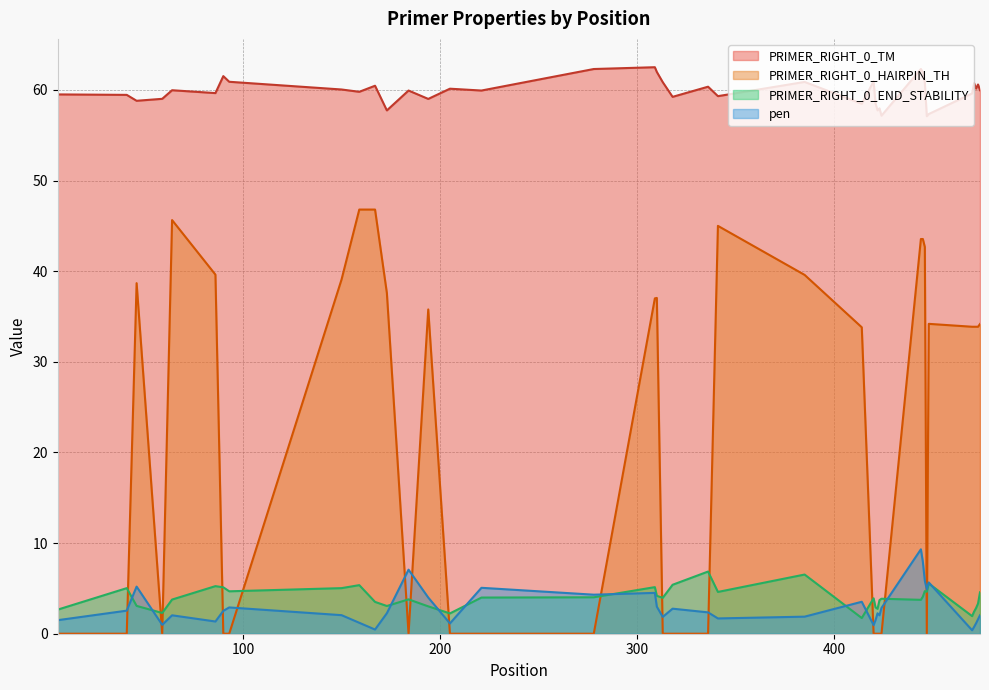

Which series has the largest range (max minus min)?

PRIMER_RIGHT_0_HAIRPIN_TH